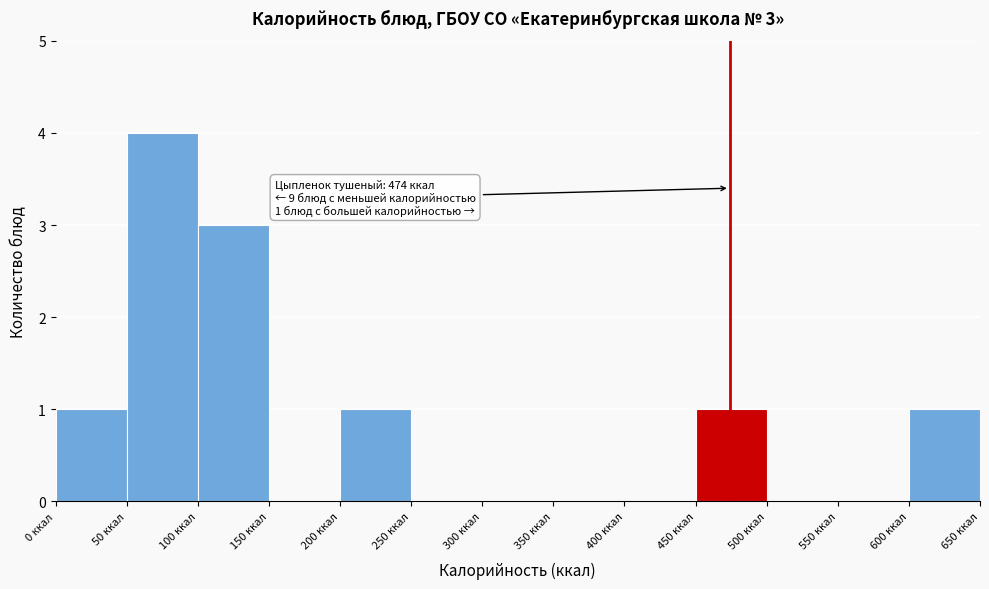

Over which range of the x-axis is the bar tallest?

50 to 100